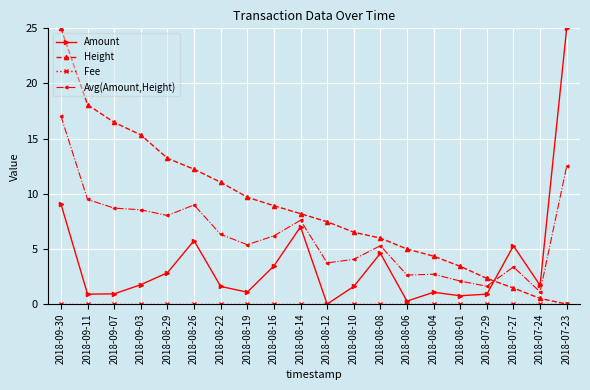

The Avg(Amount,Height) series shows 1.9 at 2018-08-12. True or false?

False